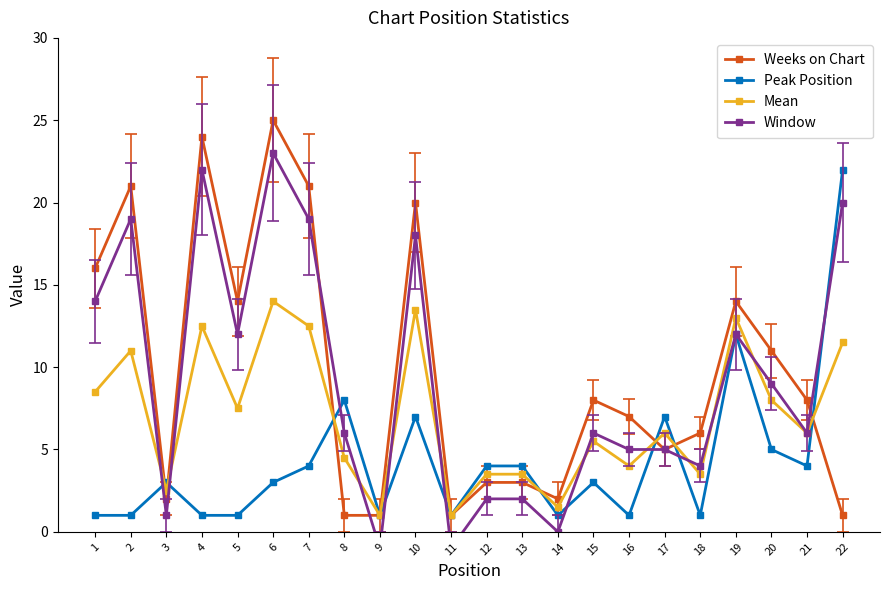

What is the value of the Window point at the 8th from the left?

6.0